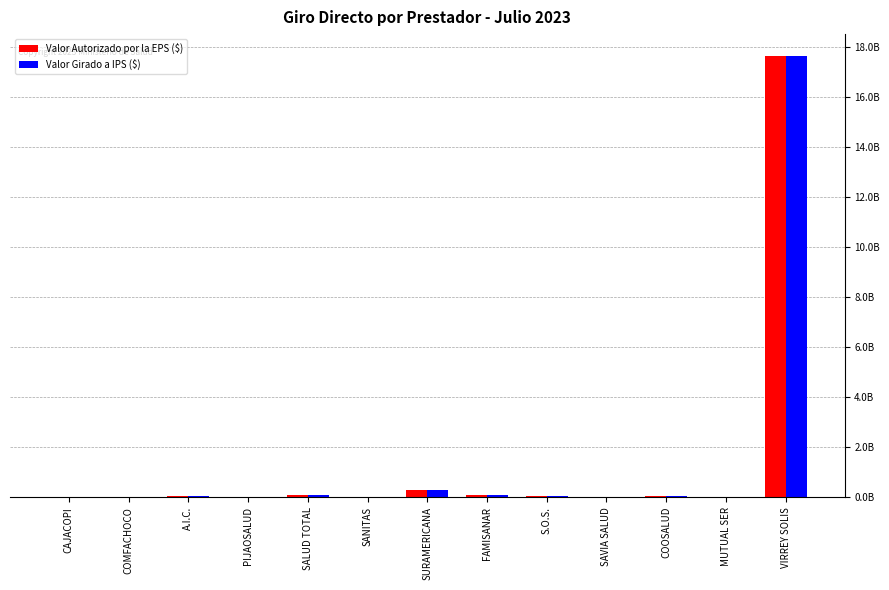

Reading left to right, what are all the values shown in this chart?

Valor Autorizado por la EPS ($): 1034993	1459077	52058951	20000000	78830195	26409165	277205066	79248320	31814287	5981732	60645067	1343278	17619559174
Valor Girado a IPS ($): 1034993	1459077	52058951	20000000	78830195	26409165	277205066	79248320	31814287	5981732	60645067	1343278	17619559174